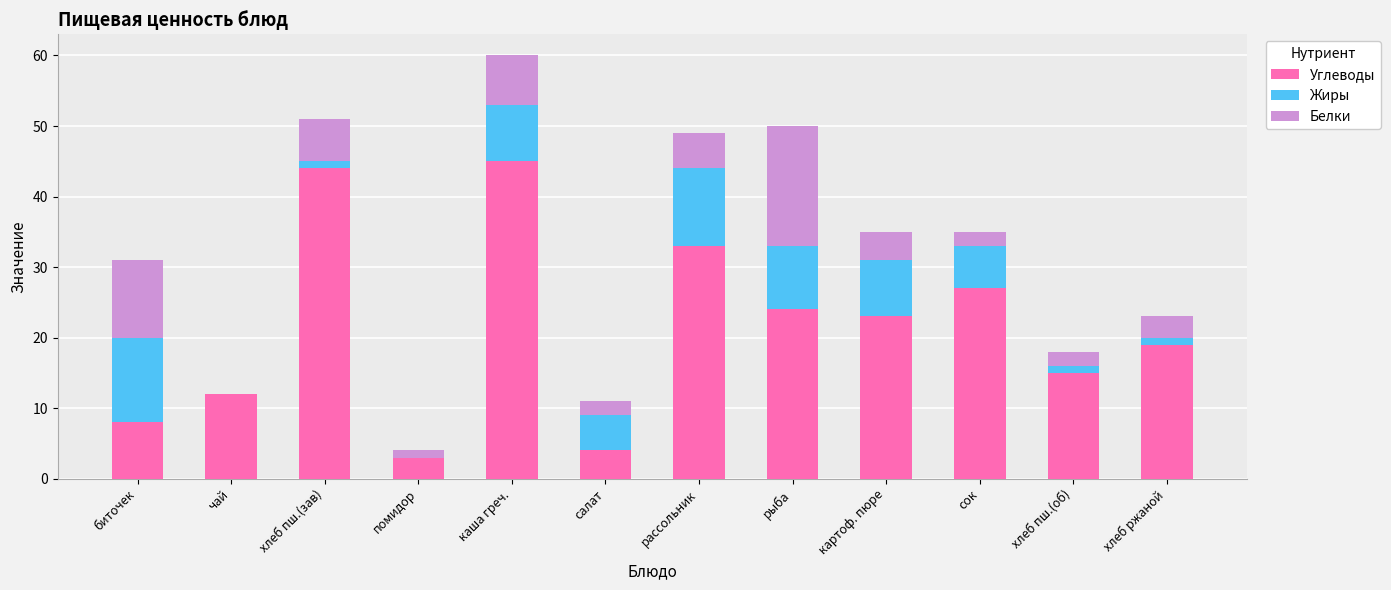

What is the total value across all series at рыба?

50